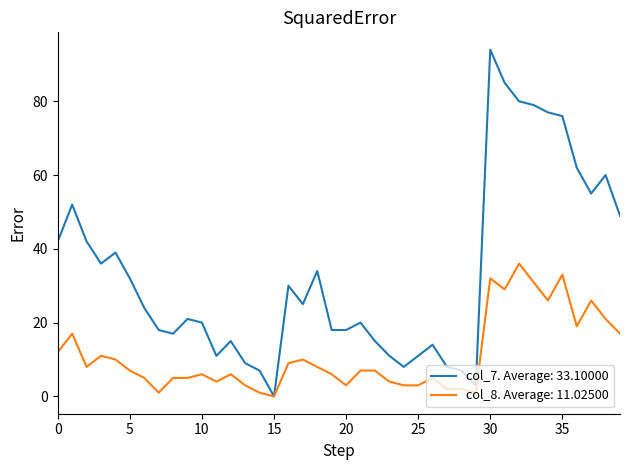

Which series has the widest spread of values?

col_7. Average: 33.10000